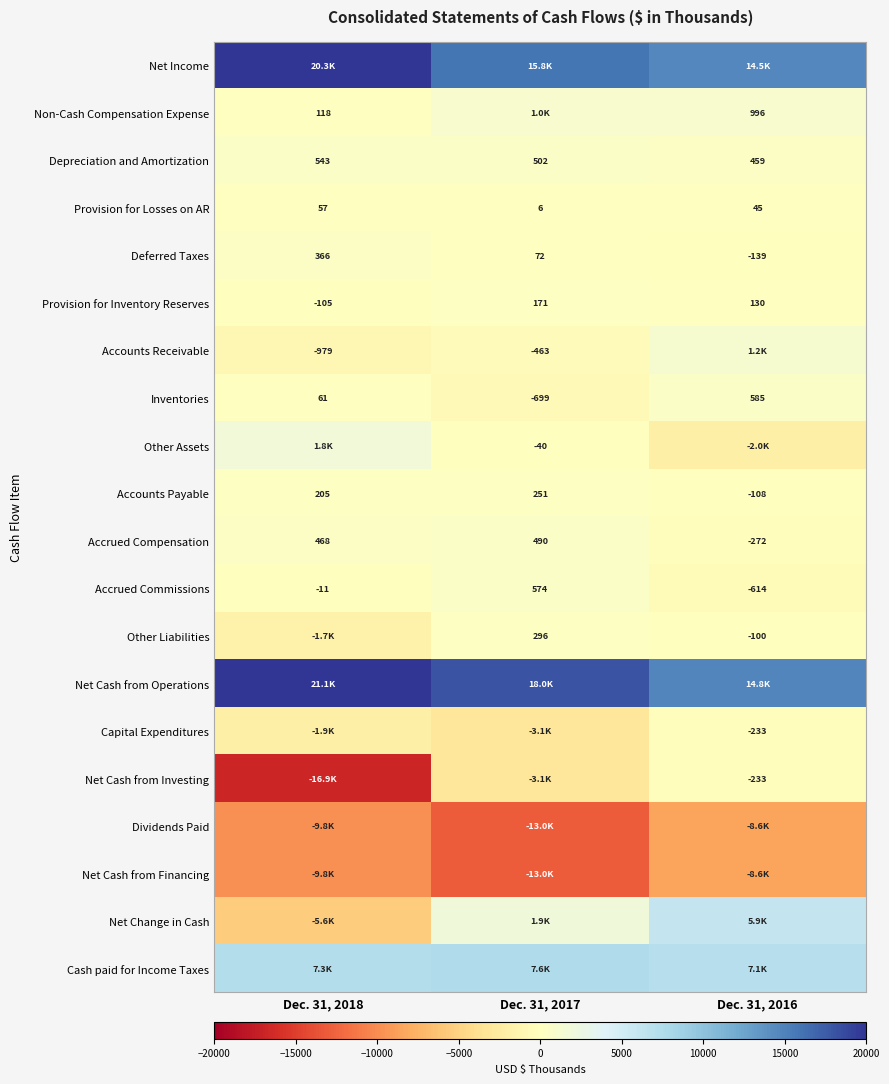

True or false: Deferred Taxes has a value of -56 at Dec. 31, 2016.

False